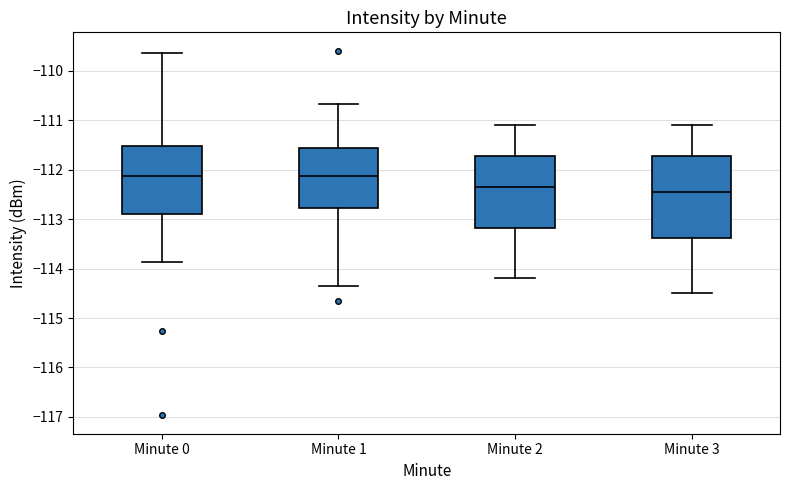

Reading left to right, read every box against the y-axis: the position of its median line, the range the box covers, and the ends of its whiskers. The values are not printed on the chart, so give them approximately, as read against the axis.

Minute 0: median -112.1, box -112.9 to -111.5, whiskers -113.9 to -109.6
Minute 1: median -112.1, box -112.8 to -111.6, whiskers -114.4 to -110.7
Minute 2: median -112.3, box -113.2 to -111.7, whiskers -114.2 to -111.1
Minute 3: median -112.4, box -113.4 to -111.7, whiskers -114.5 to -111.1